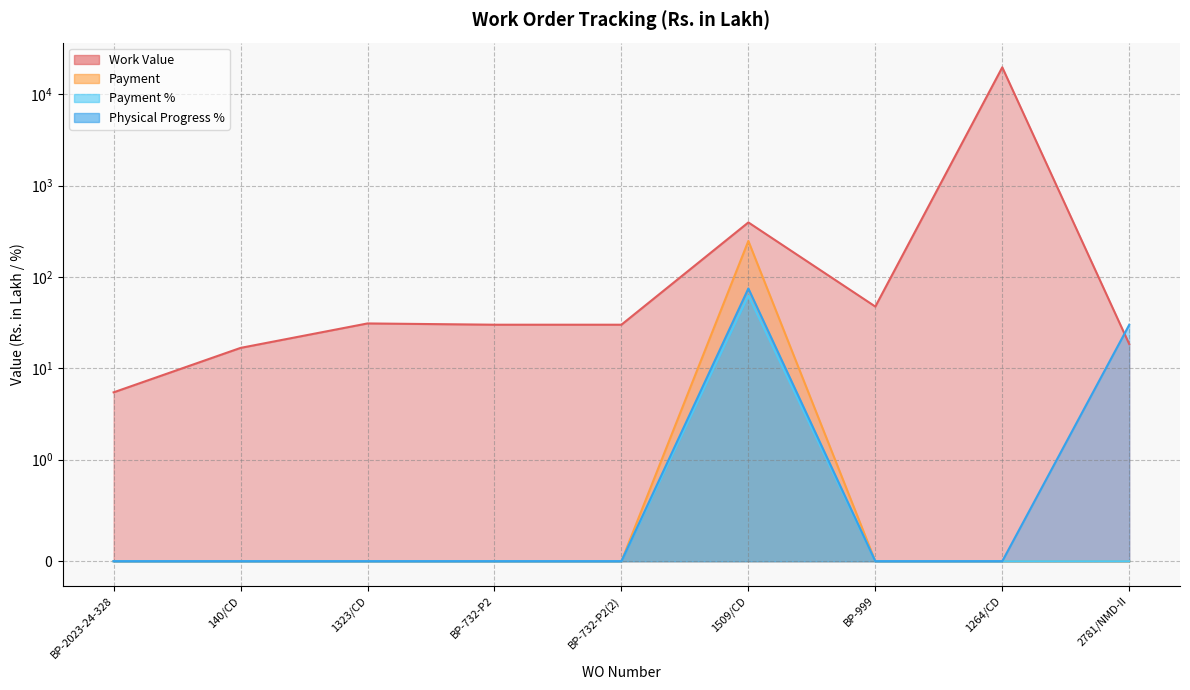

Which series changed the most between 140/CD and 2781/NMD-II?

Physical Progress %